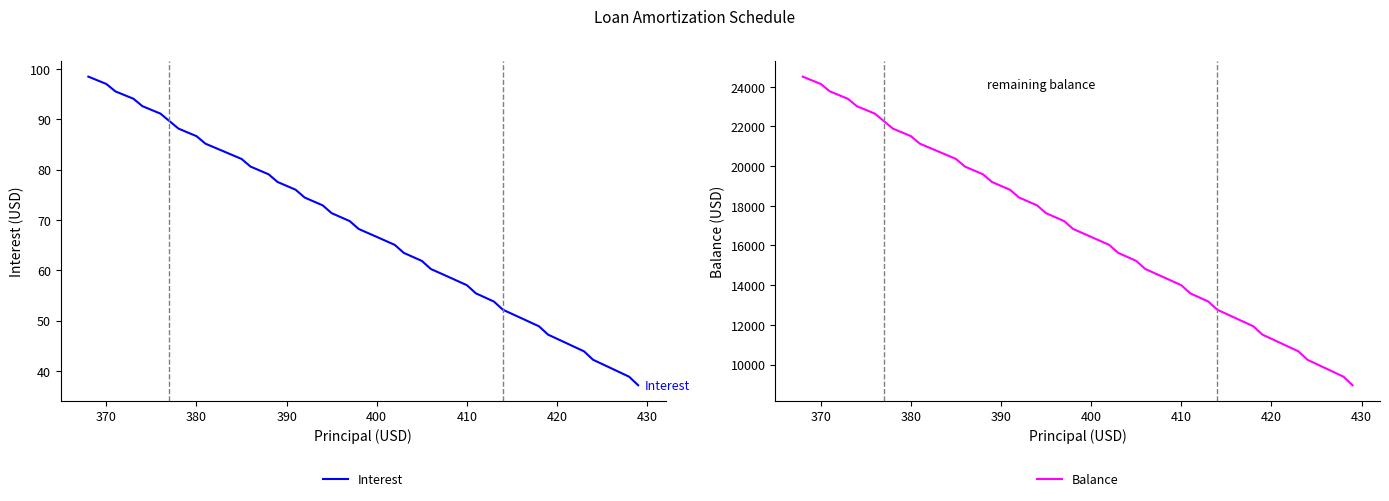

The Interest series shows 97.0 at 370. True or false?

True